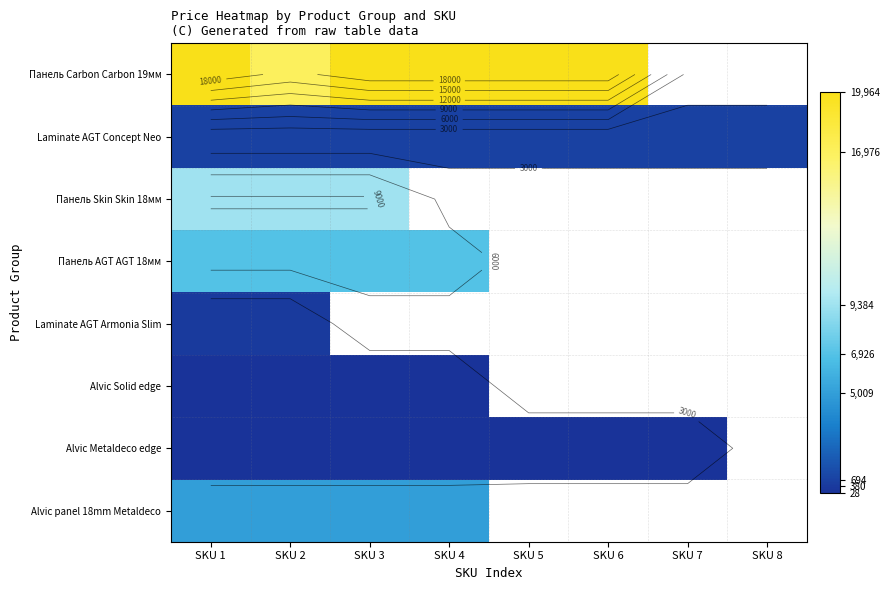

Read the Alvic Solid edge value at SKU 3.

27.6